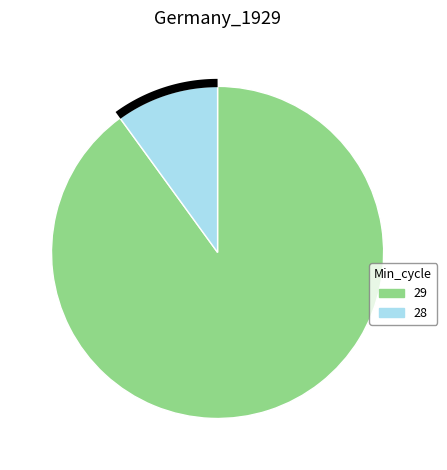

Which category has the biggest portion of the pie?

29